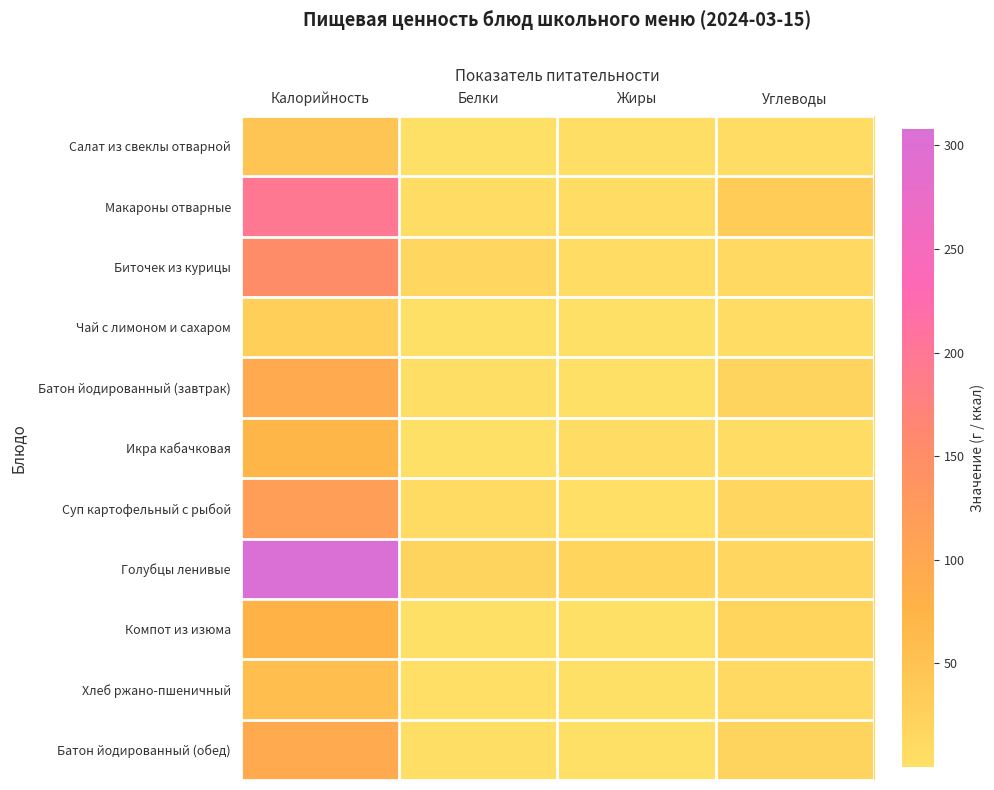

Reading left to right, what are all the values shown in this chart?

Салат из свеклы отварной: Калорийность=45.7	Белки=0.8	Жиры=2.7	Углеводы=4.6
Макароны отварные: Калорийность=196.8	Белки=5.3	Жиры=4.9	Углеводы=32.8
Биточек из курицы: Калорийность=151.8	Белки=17.2	Жиры=3.9	Углеводы=12.0
Чай с лимоном и сахаром: Калорийность=27.9	Белки=0.2	Жиры=0.1	Углеводы=6.6
Батон йодированный (завтрак): Калорийность=95.0	Белки=3.2	Жиры=0.4	Углеводы=19.6
Икра кабачковая: Калорийность=71.4	Белки=1.1	Жиры=5.3	Углеводы=4.6
Суп картофельный с рыбой: Калорийность=114.6	Белки=8.4	Жиры=2.5	Углеводы=14.6
Голубцы ленивые: Калорийность=307.9	Белки=20.3	Жиры=18.4	Углеводы=15.4
Компот из изюма: Калорийность=75.9	Белки=0.4	Жиры=0.1	Углеводы=18.3
Хлеб ржано-пшеничный: Калорийность=58.7	Белки=2.0	Жиры=0.4	Углеводы=11.9
Батон йодированный (обед): Калорийность=95.0	Белки=3.2	Жиры=0.4	Углеводы=19.6